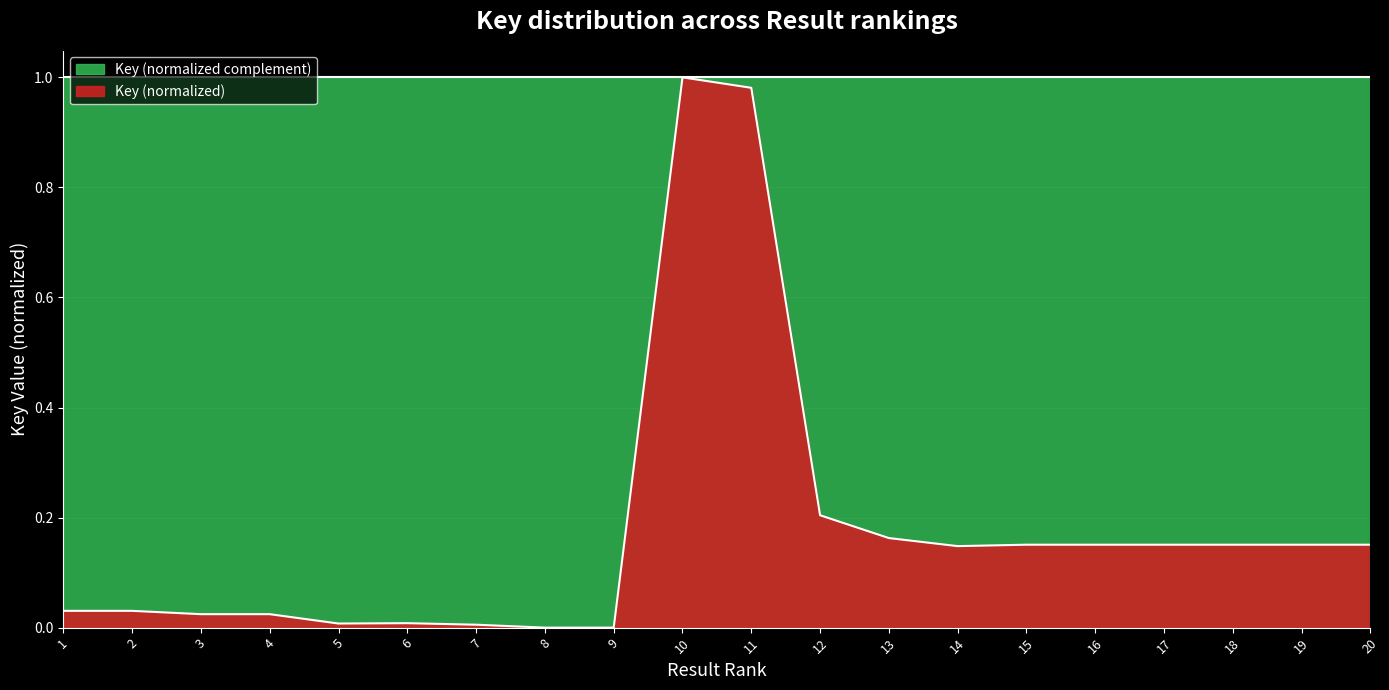

The value at 17 is 0.1. True or false?

False